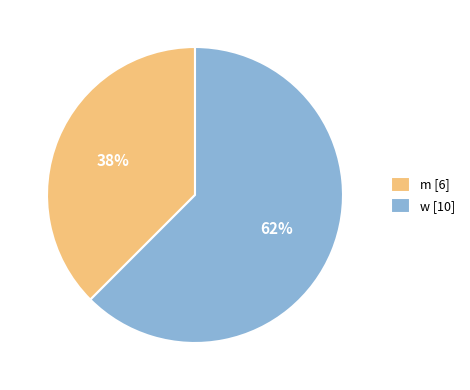

Count the number of slices in the pie.

2